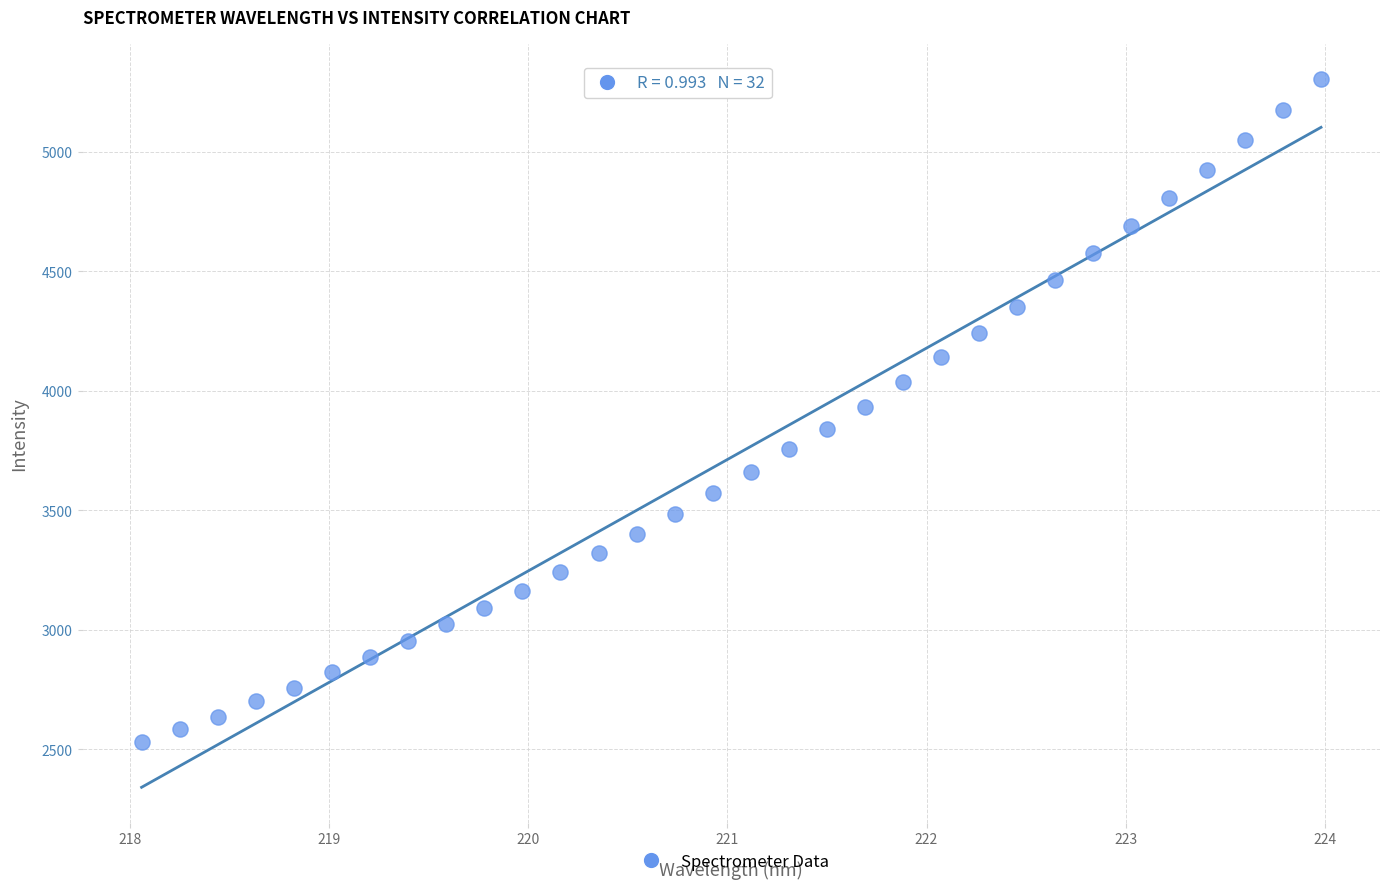

What is the range of Y values (max minus min)?

2771.7